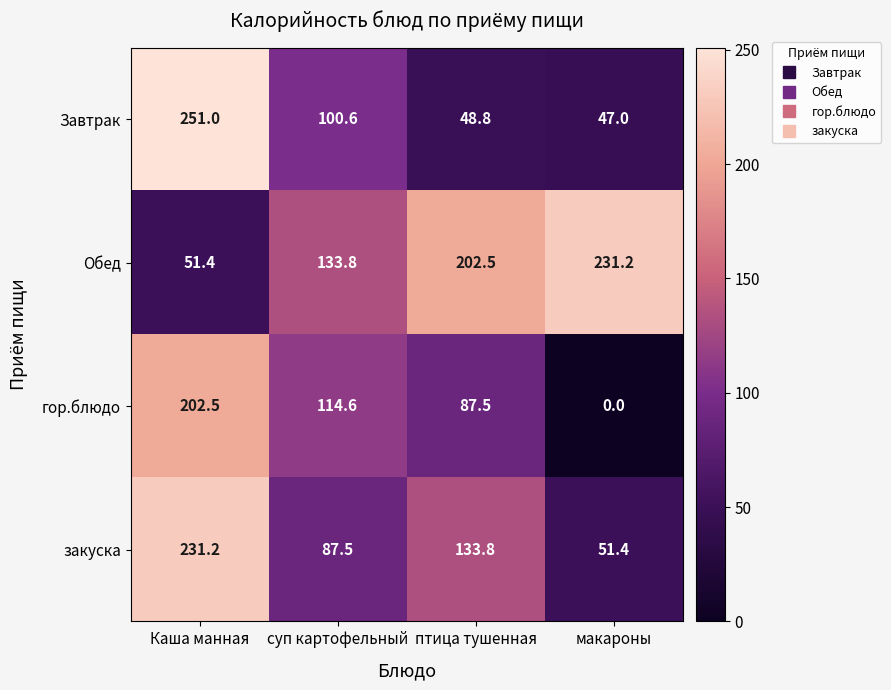

The Завтрак series shows 30.6 at птица тушенная. True or false?

False